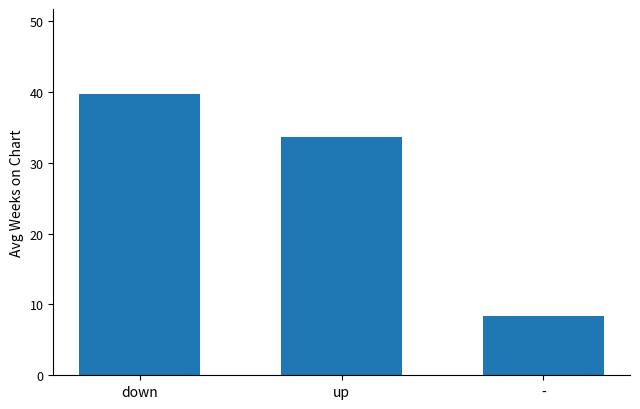

Reading left to right, list all the values displayed in this chart.

down=39.8	up=33.7	-=8.4